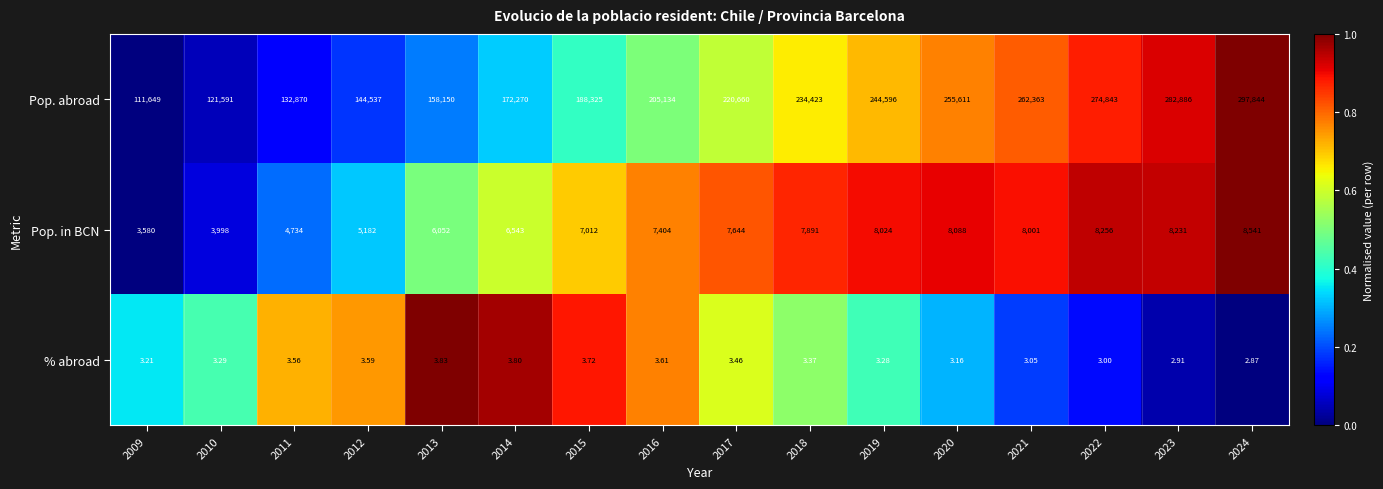

Which series changed the most between 2010 and 2023?

Pop. abroad